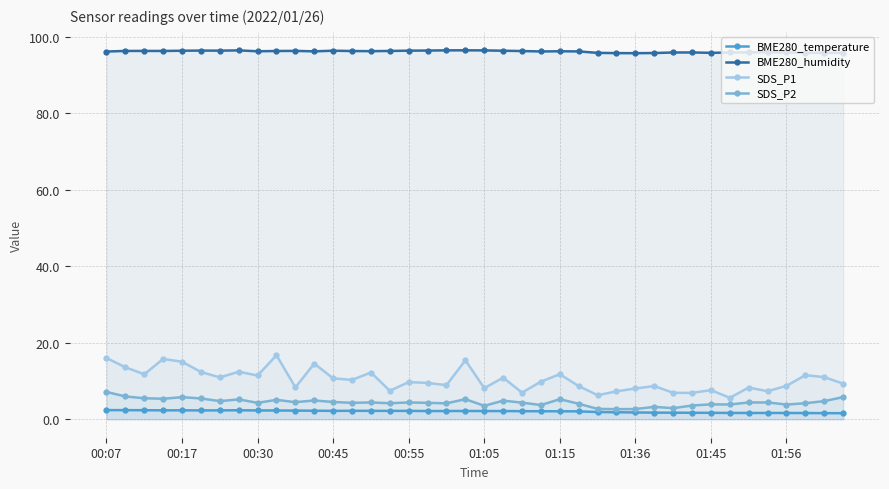

What is the maximum value shown in the chart?

96.5